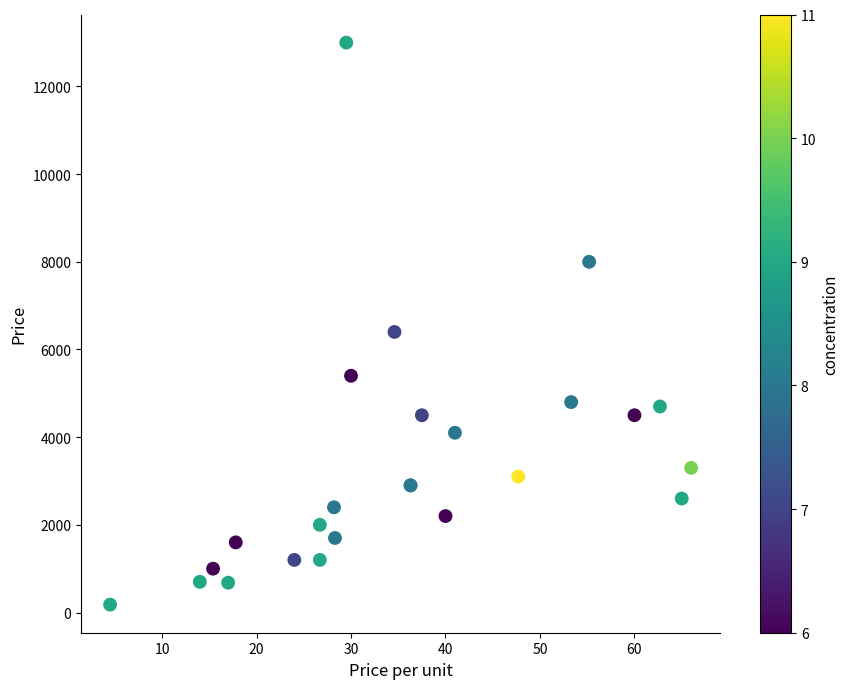

What Y value in the scatter plot is closest to 6590?

6400